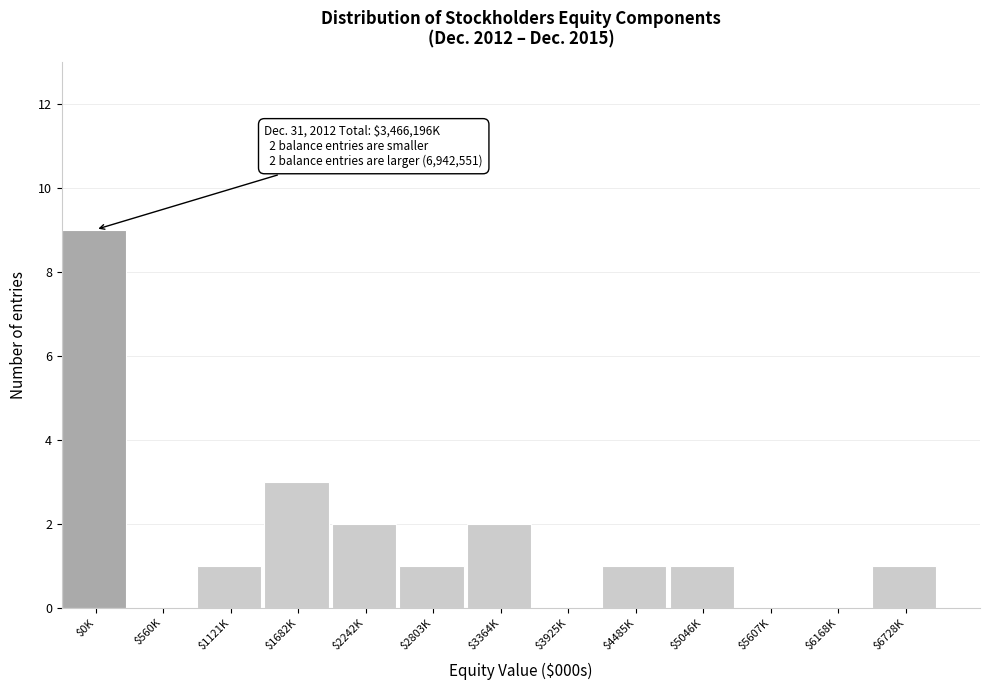

At which category does the chart reach its peak across all series?

$0K